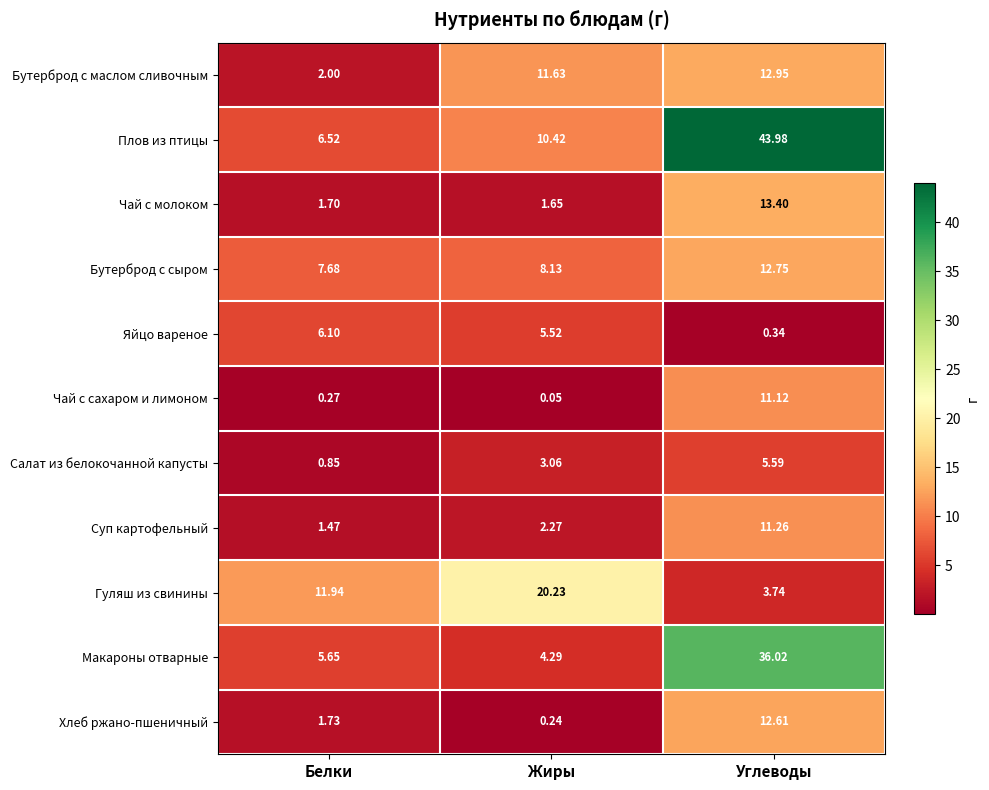

Rank the series by their maximum value, from highest to lowest.

Плов из птицы, Макароны отварные, Гуляш из свинины, Чай с молоком, Бутерброд с маслом сливочным, Бутерброд с сыром, Хлеб ржано-пшеничный, Суп картофельный, Чай с сахаром и лимоном, Яйцо вареное, Салат из белокочанной капусты